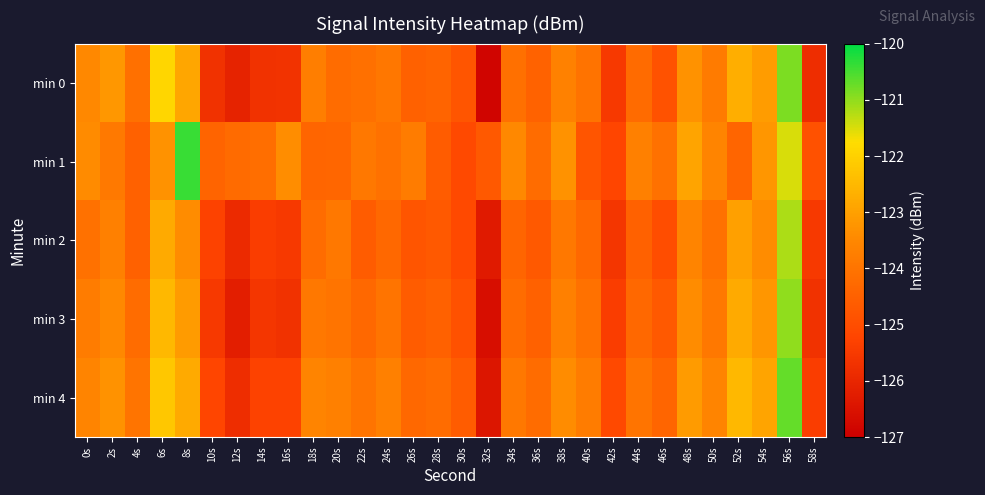

How many distinct data groups are displayed?

5